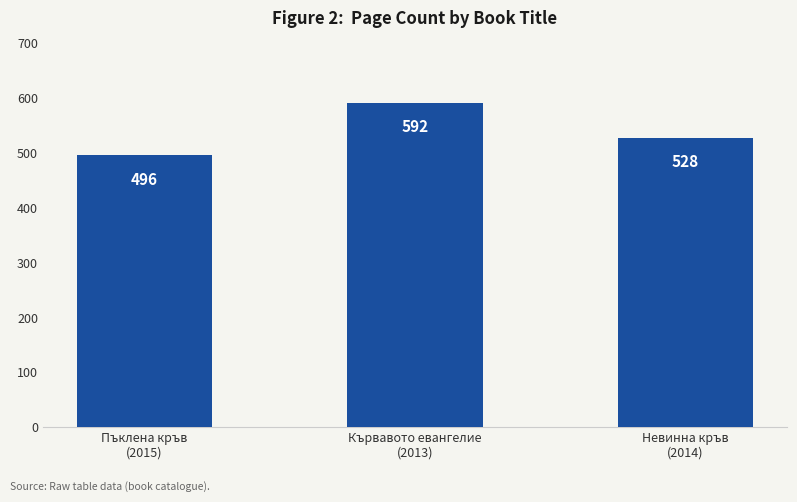

At which label is the value closest to 544?

Невинна кръв
(2014)